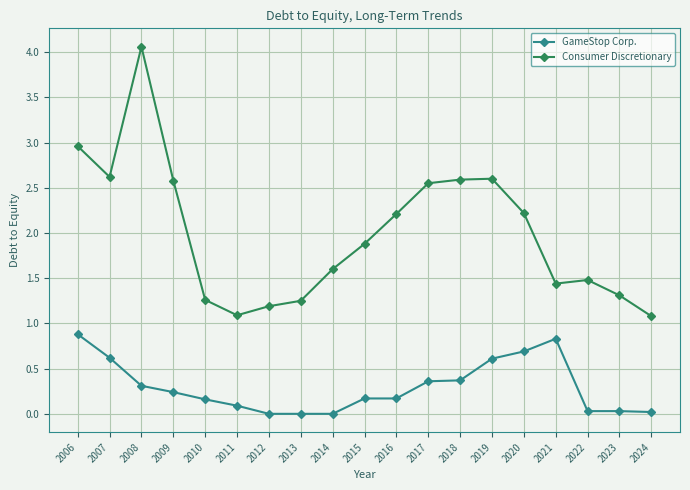

At 2018, list the series in order from largest to smallest.

Consumer Discretionary, GameStop Corp.